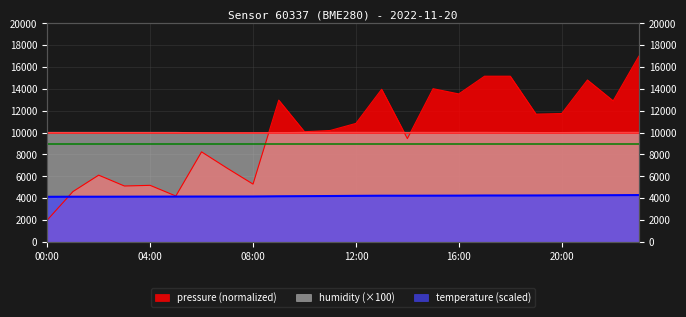

How many series are shown in this chart?

3